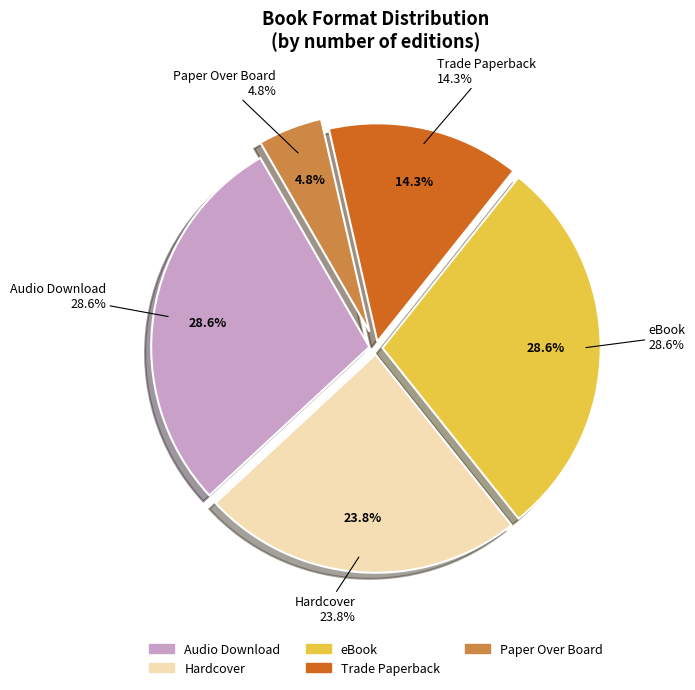

To the nearest percent, what is the difference between the largest and smallest slice percentages?

24%